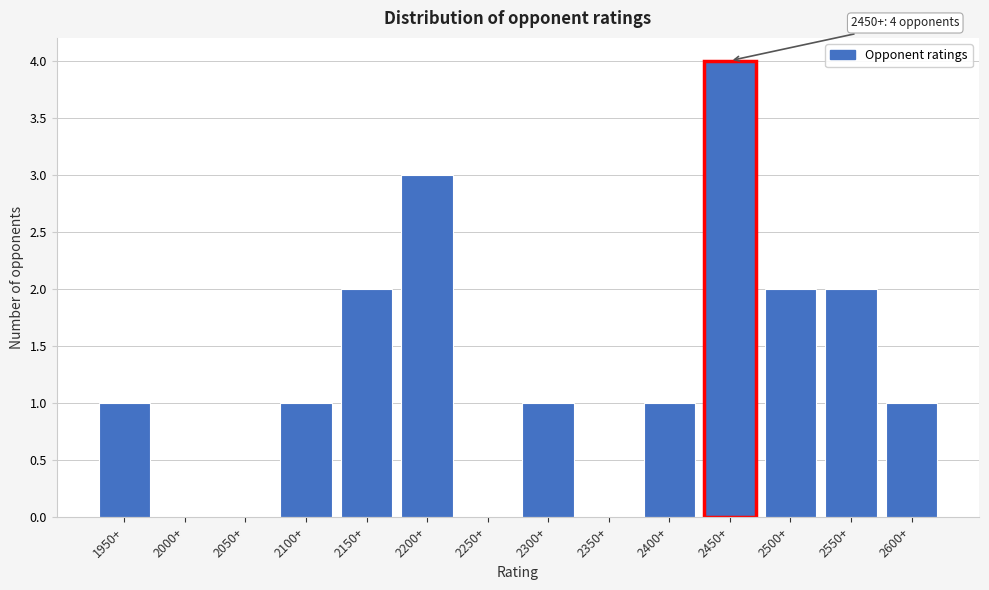

Reading right to left, list all the values displayed in this chart.

2600+=1	2550+=2	2500+=2	2450+=4	2400+=1	2350+=0	2300+=1	2250+=0	2200+=3	2150+=2	2100+=1	2050+=0	2000+=0	1950+=1